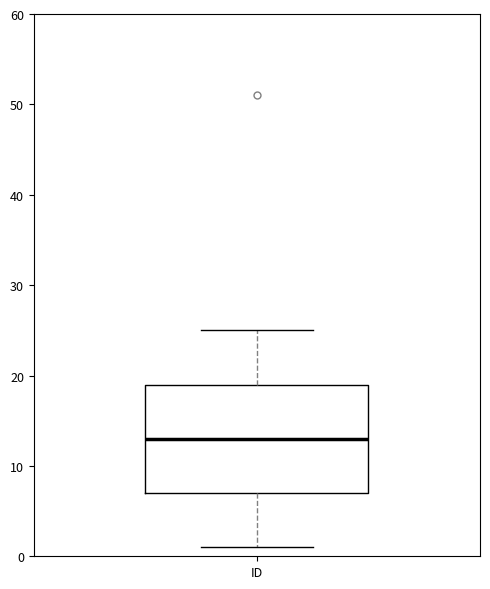

Read this box plot against the y-axis: the position of the median line, the range covered by the box, and the ends of both whiskers. The values are not printed on the chart, so give them approximately, as read against the axis.

median 13, box 7 to 19, whiskers 1 to 25